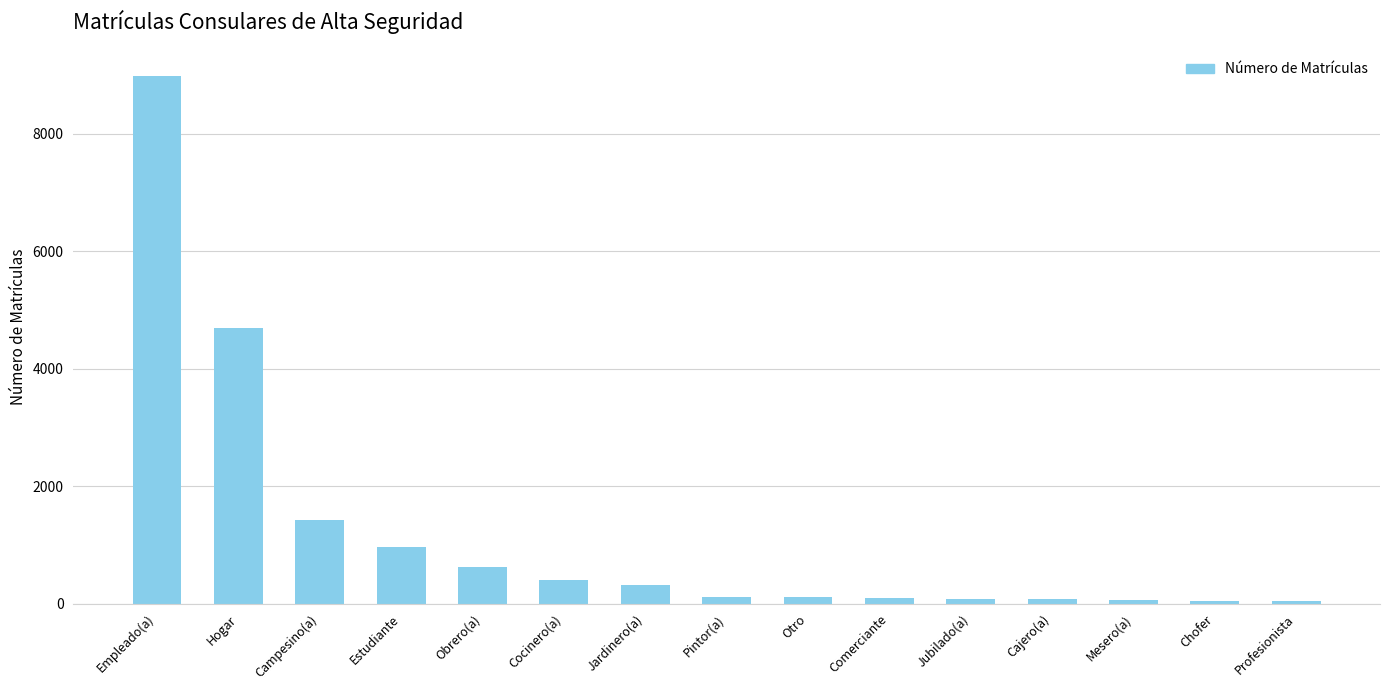

Where is the data nearest to the value 4510?

Hogar